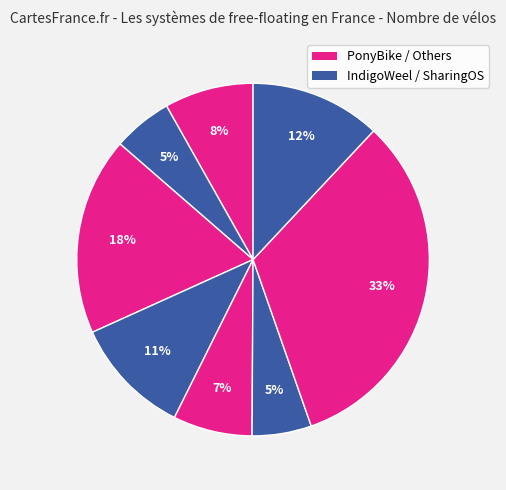

How many slices are in this pie chart?

8